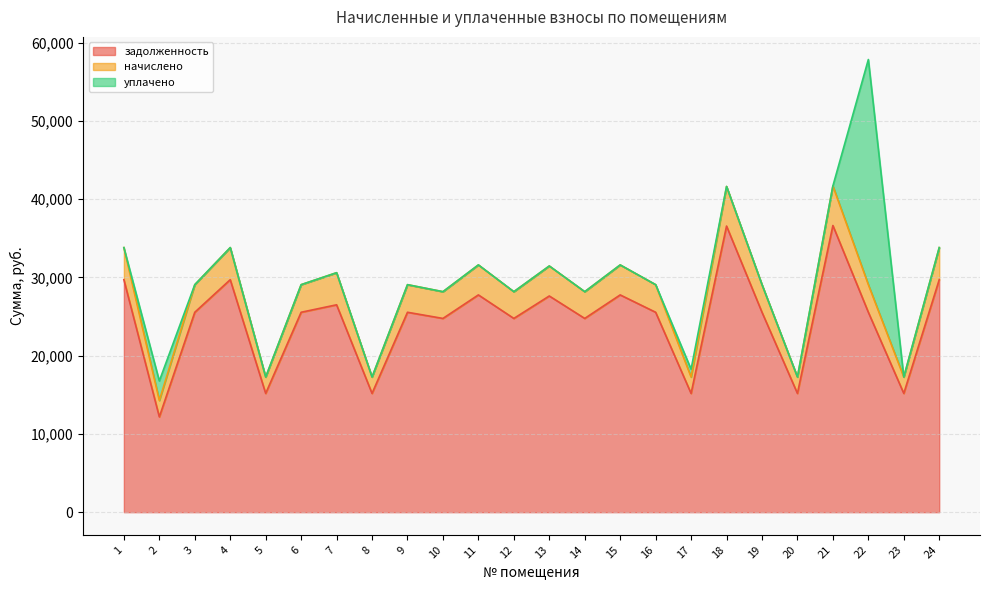

At which label does начислено reach its minimum?

2